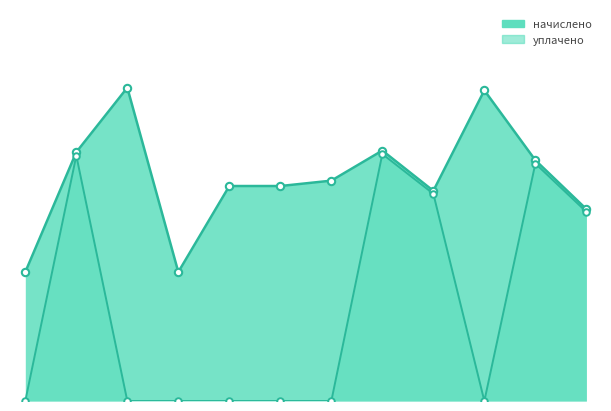

Is the value of уплачено at 10 greater than the value of начислено at 4?

No